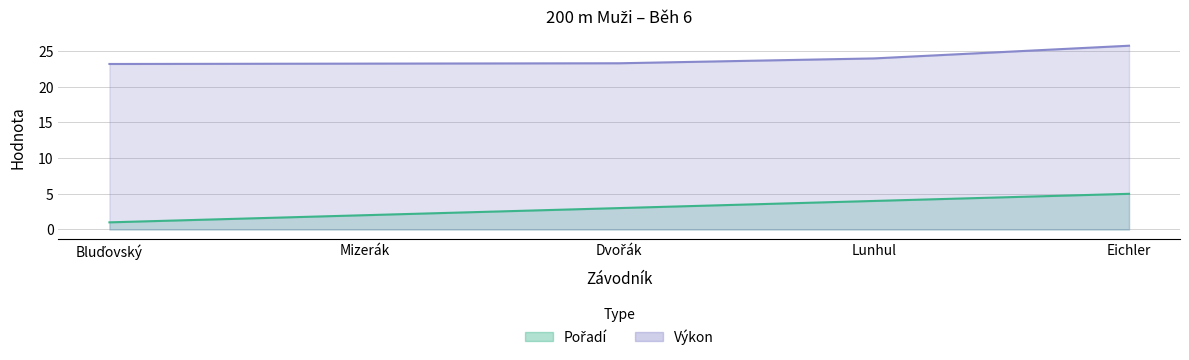

True or false: Výkon has more than 2 points higher than both neighbors.

False